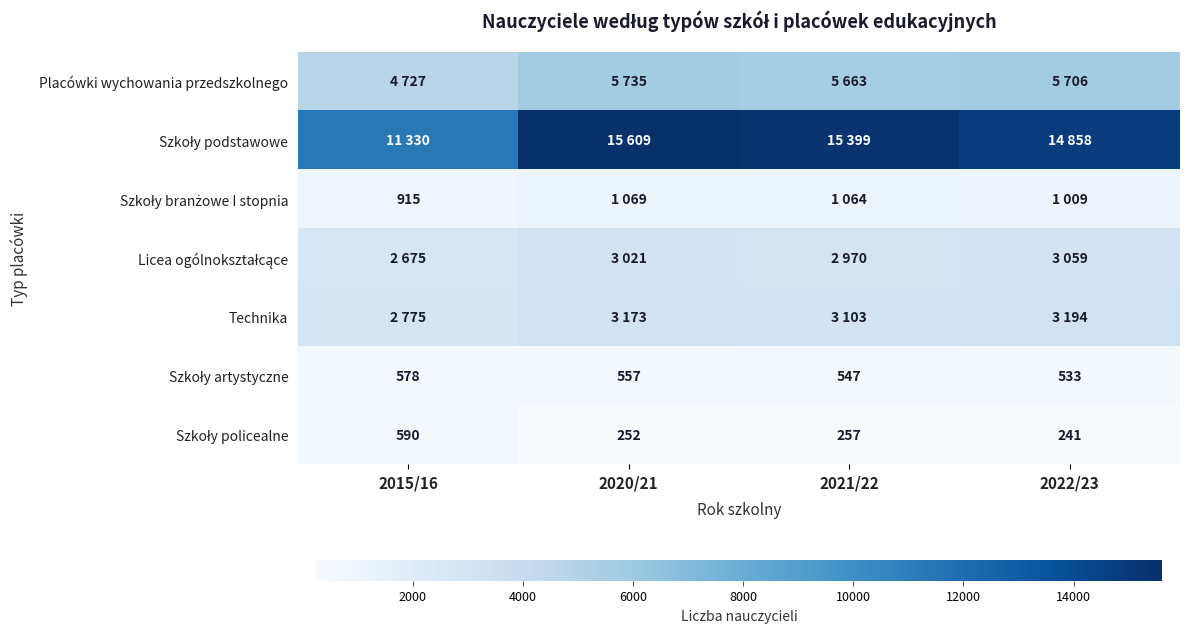

Is the value of Szkoły branżowe I stopnia at 2021/22 greater than the value of Szkoły artystyczne at 2022/23?

Yes